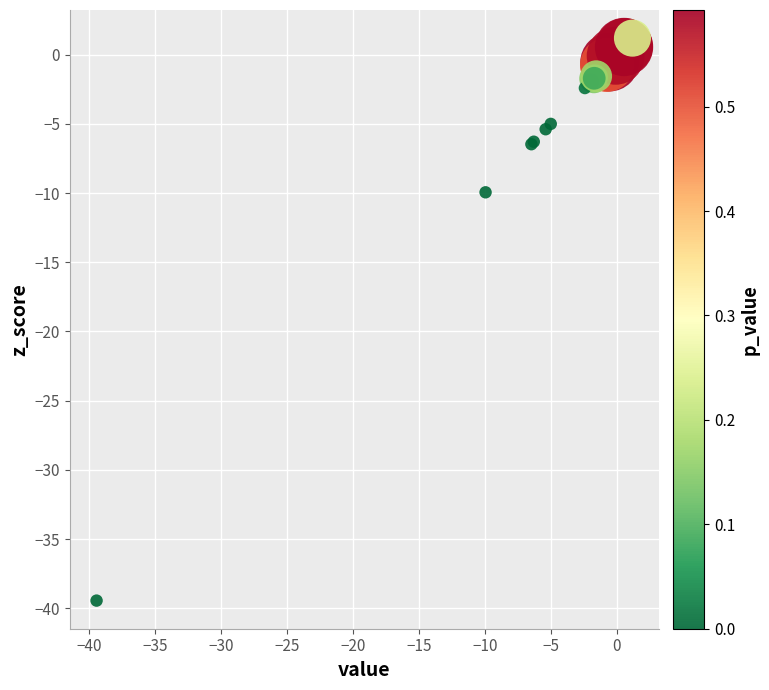

What Y value in the scatter plot is closest to -19?

-9.9